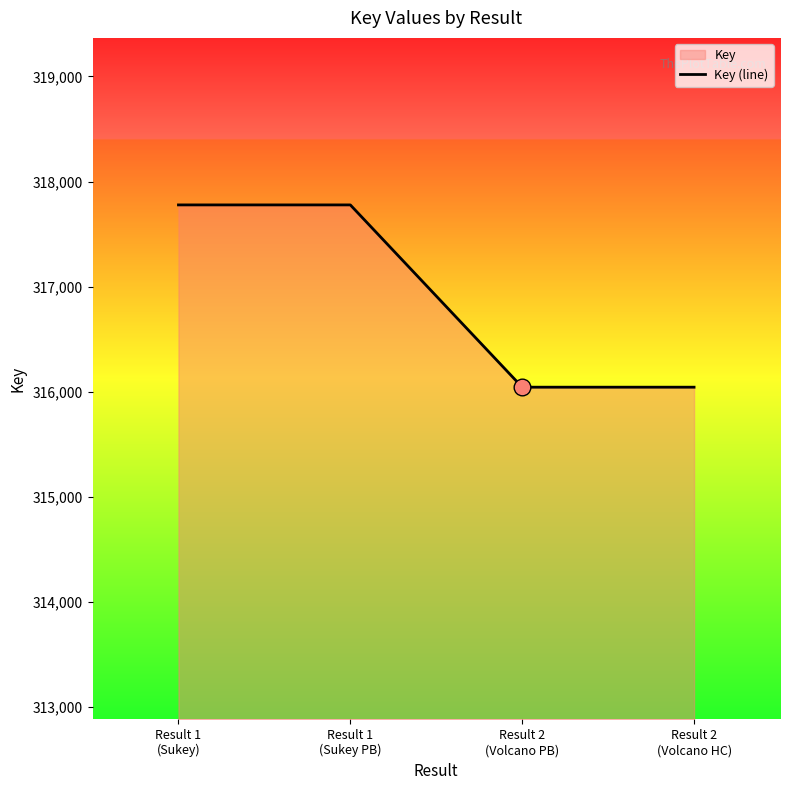

What is the value of the 2nd point from the left?

317778